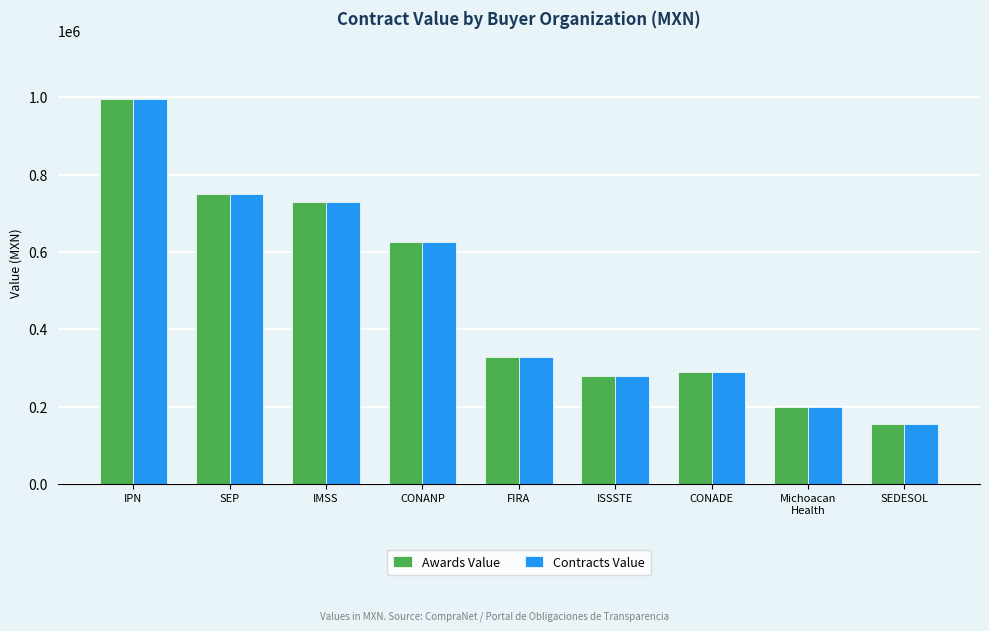

The Awards Value series shows 996331.8 at IPN. True or false?

True